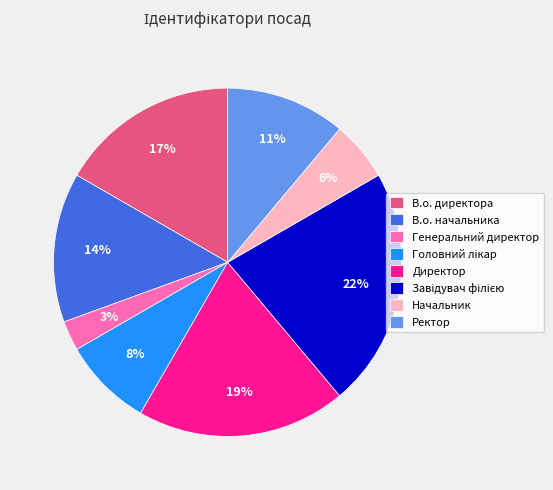

Combined, do Ректор and Директор account for over 50%?

No